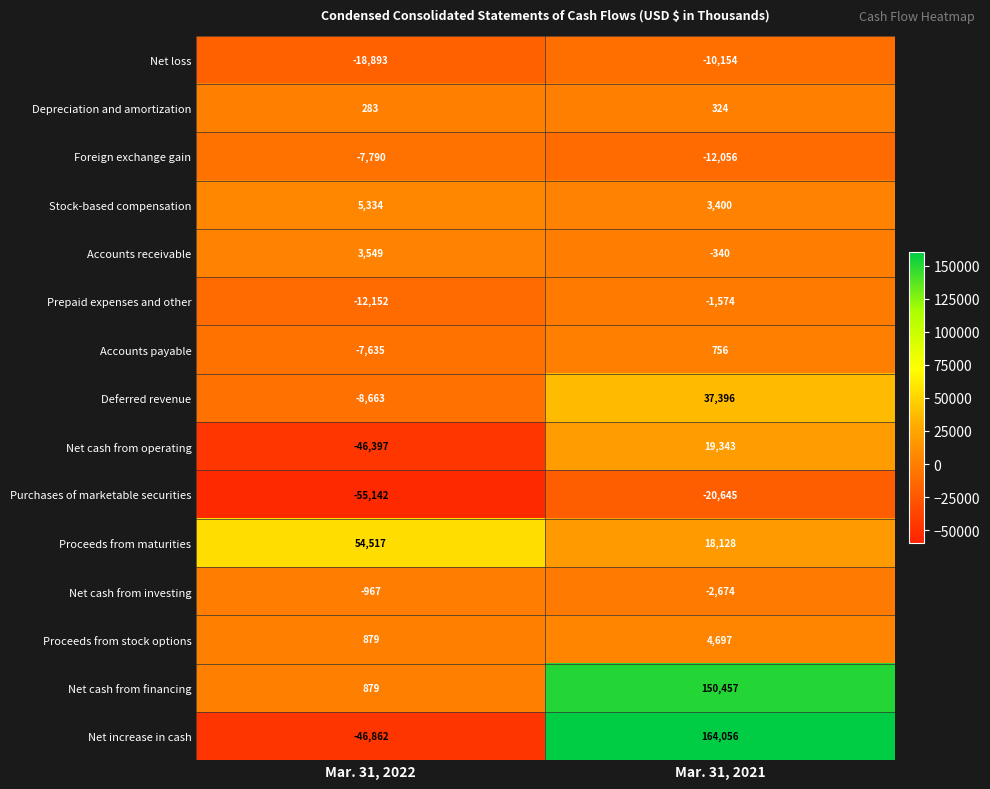

What value does the Accounts receivable series have at Mar. 31, 2021?

-340